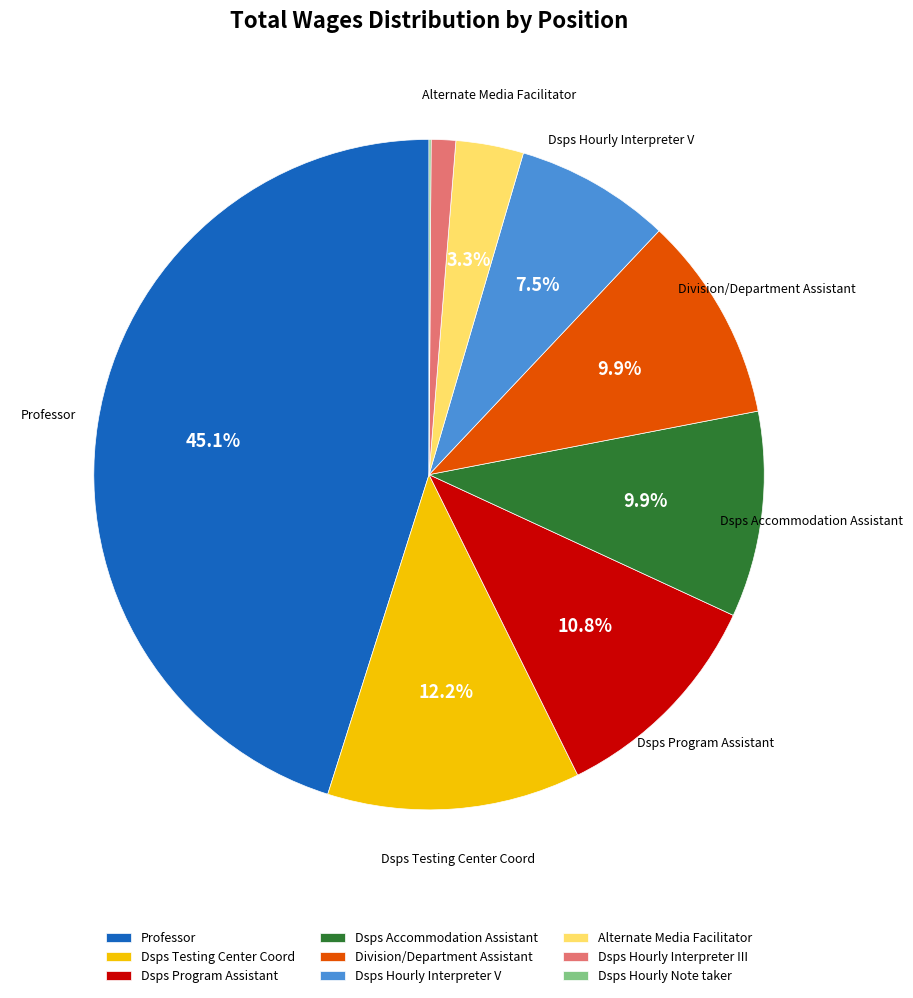

Which slice is the largest?

Professor